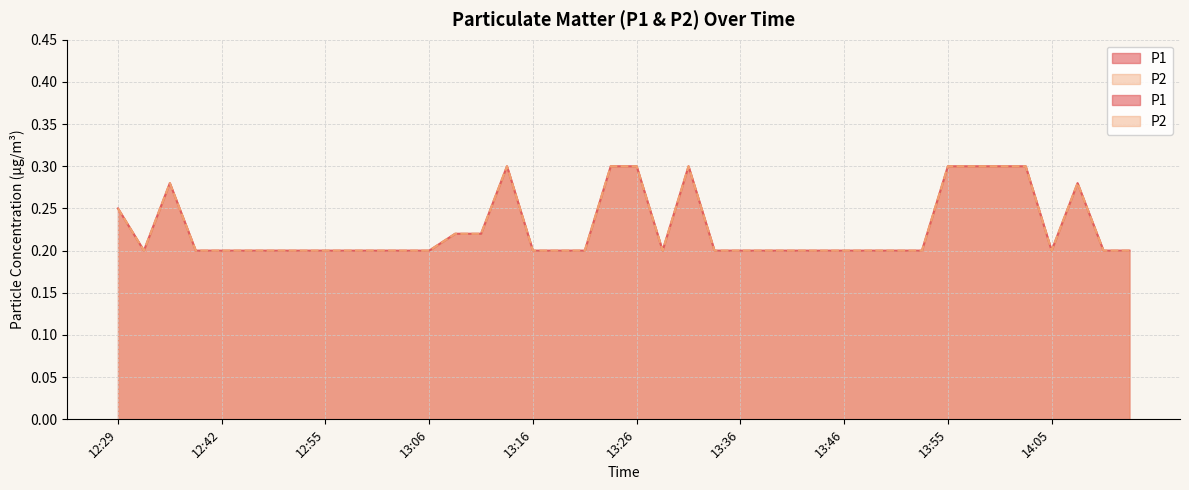

How many P1 values are between 0 and 1?

40